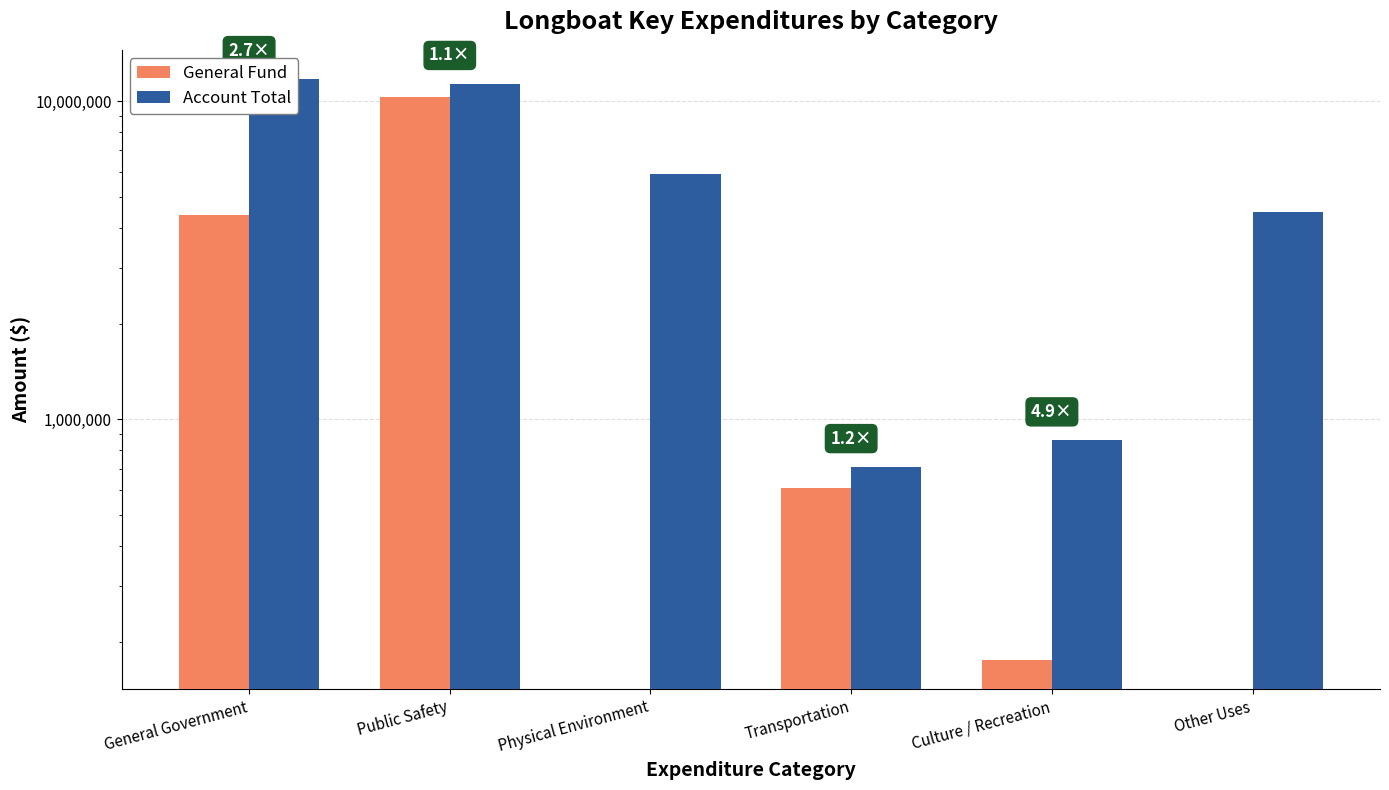

Reading left to right, list all the values displayed in this chart.

General Fund: General Government=4382345	Public Safety=10323475	Physical Environment=0	Transportation=611092	Culture / Recreation=175475	Other Uses=0
Account Total: General Government=11740234	Public Safety=11332802	Physical Environment=5887202	Transportation=709706	Culture / Recreation=860906	Other Uses=4486991